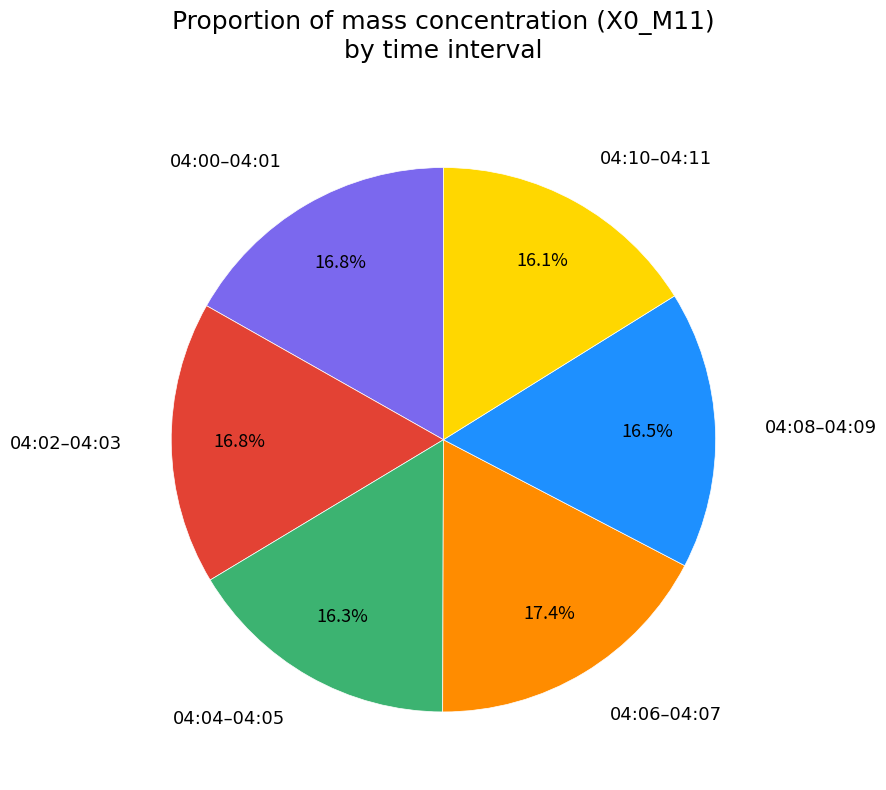

How much of the chart is everything except 04:00–04:01?

83.2%